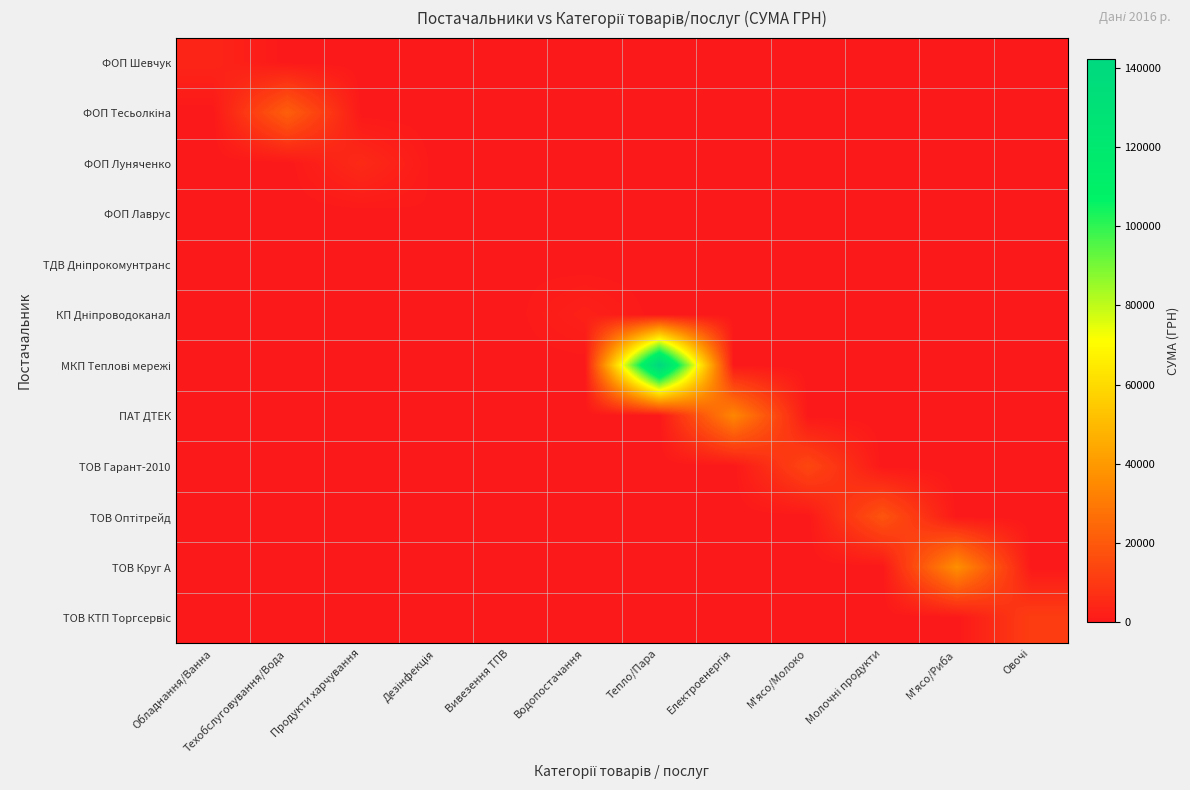

Between Вивезення ТПВ and Овочі, which series saw the biggest shift?

ТОВ КТП Торгсервіс